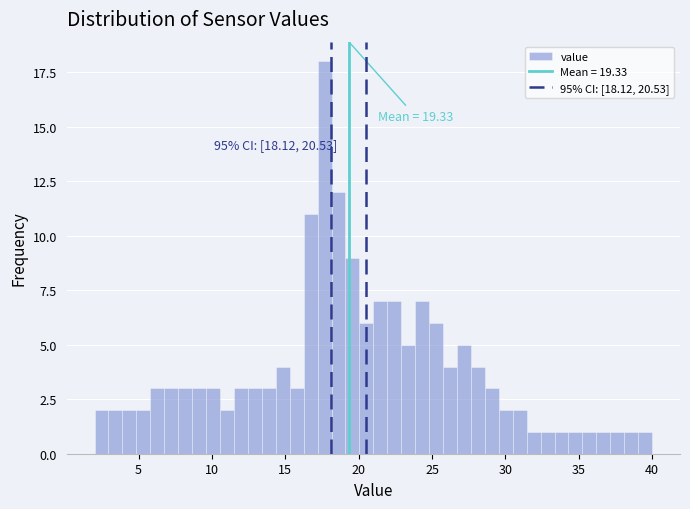

Read against the x-axis, roughly where is the centre of the tallest bar?

17.5